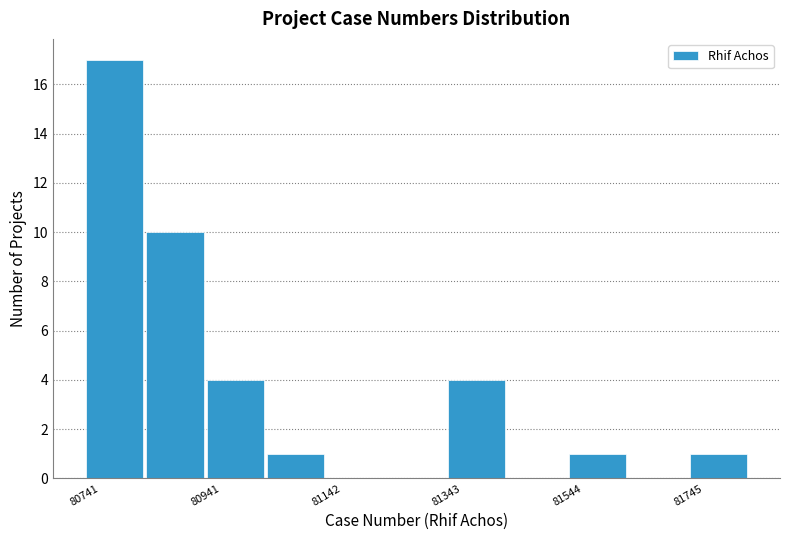

Read against the x-axis, roughly where is the centre of the tallest bar?

80800